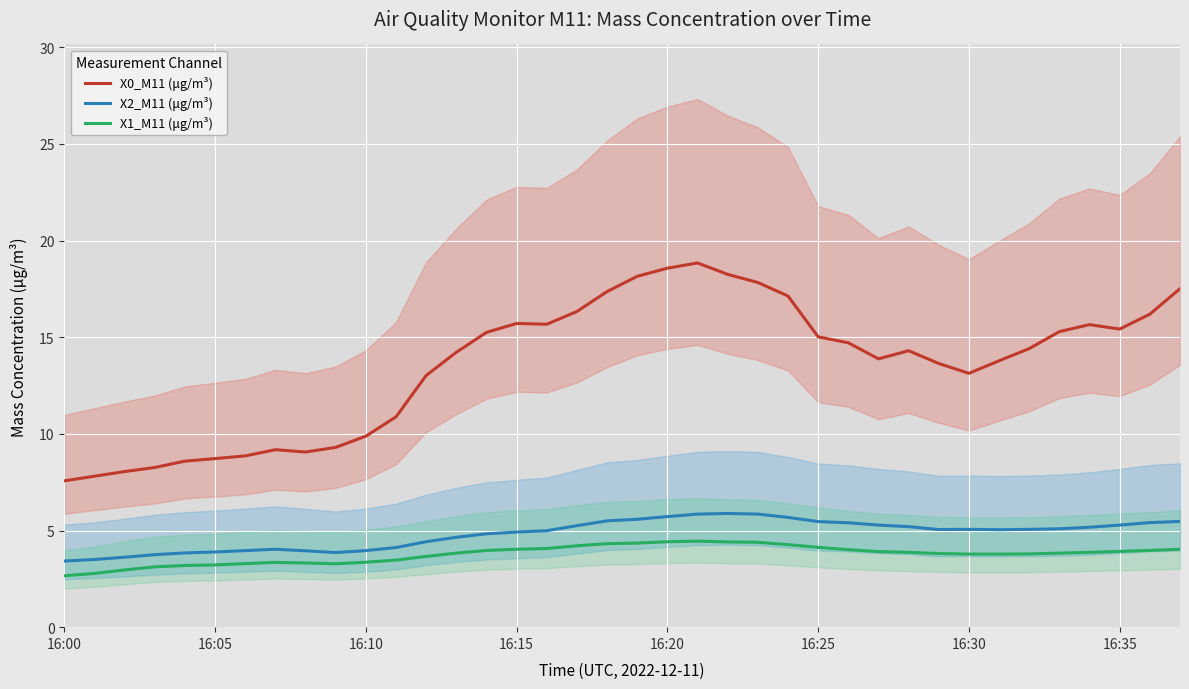

How many interior local peaks does the X2_M11 (μg/m³) series have?

3